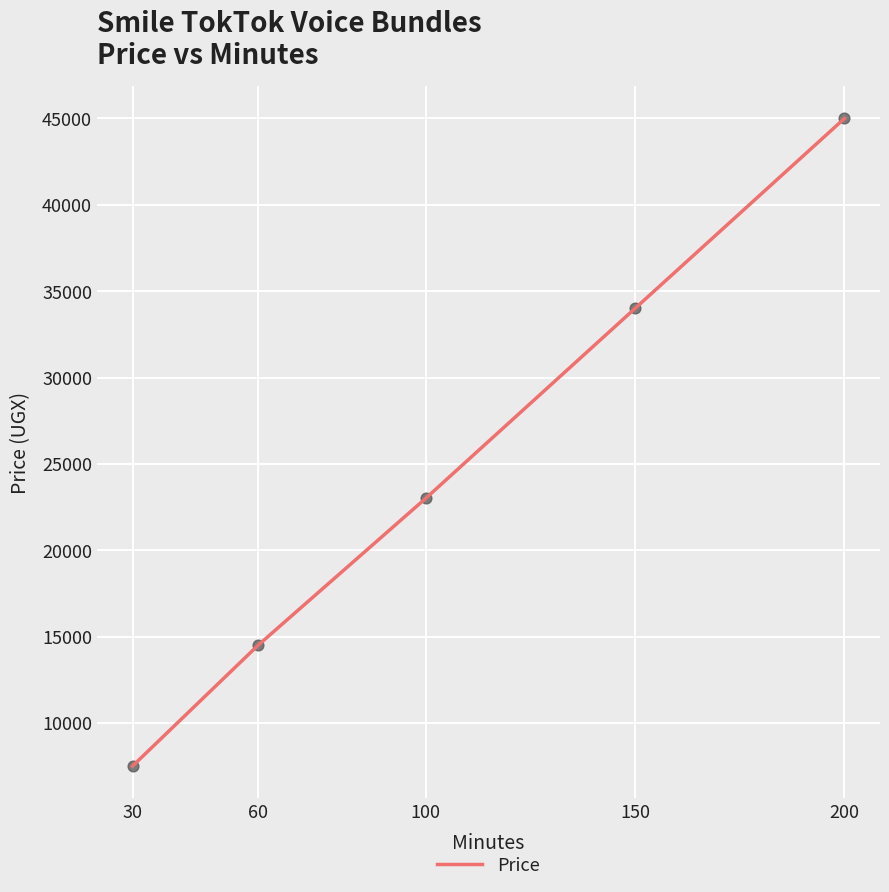

What is the change in value from 60 to 100?

+8500